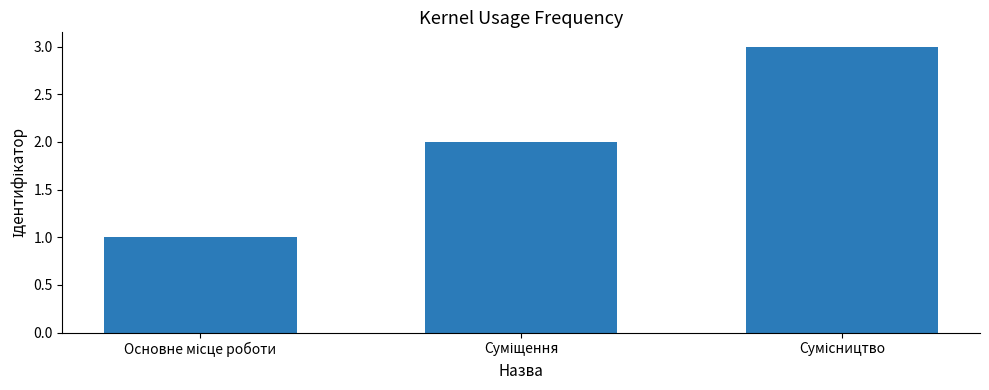

What is the maximum value shown in the chart?

3